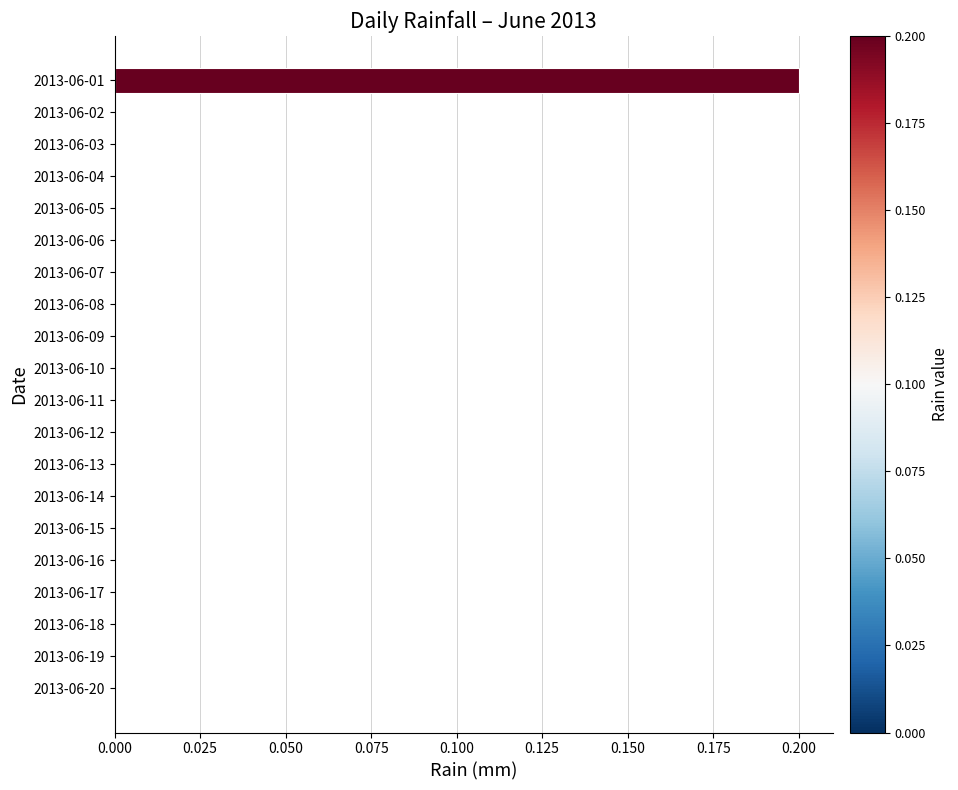

Is it true that the value at 2013-06-20 is 0.1?

False